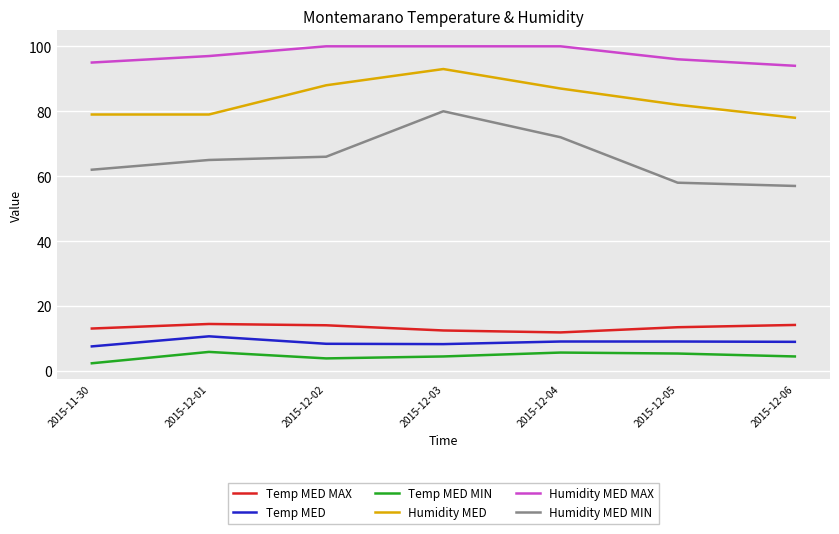

Where is Humidity MED MAX nearest to the value 97?

2015-12-01